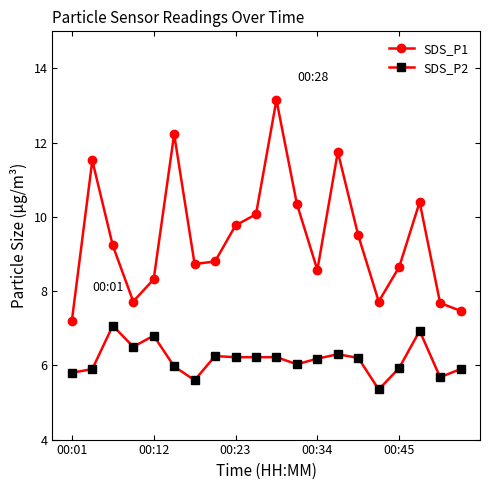

True or false: SDS_P1 and SDS_P2 intersect in this chart.

False